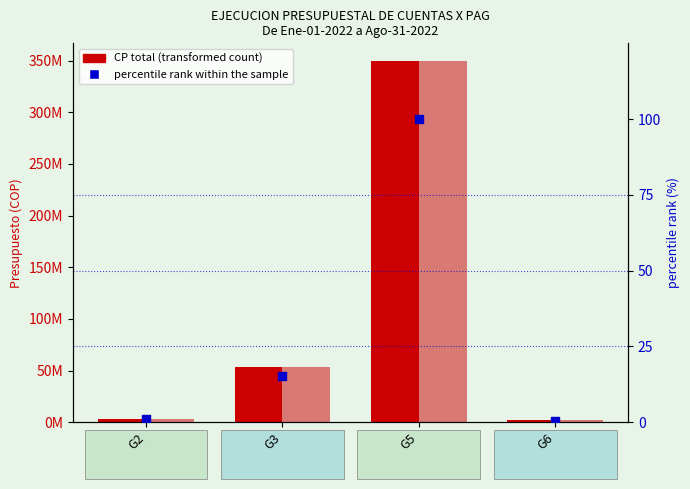

Which series reaches the maximum Y coordinate?

CP total